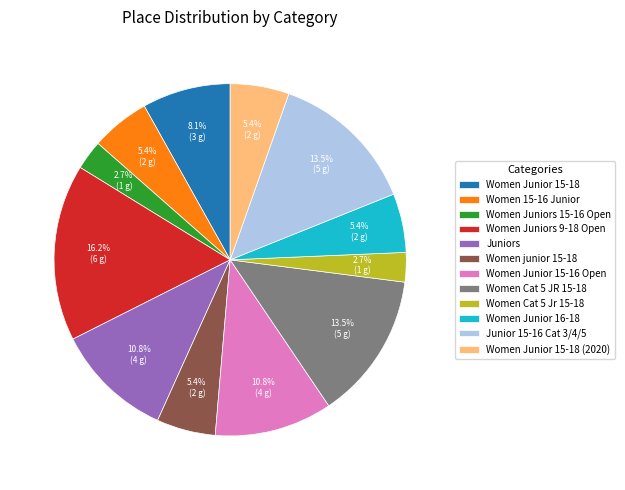

To the nearest percent, what is the difference between the Women Cat 5 JR 15-18 and Women Juniors 15-16 Open slice percentages?

11%